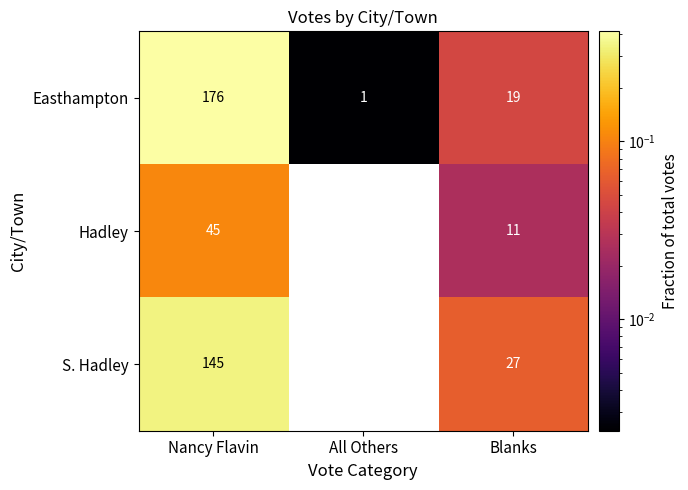

Where does the Easthampton series first go above 19?

Nancy Flavin